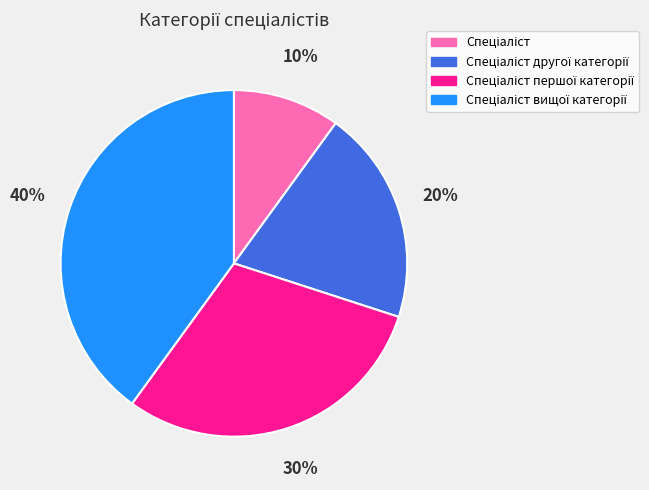

Is there a majority slice in this chart?

No